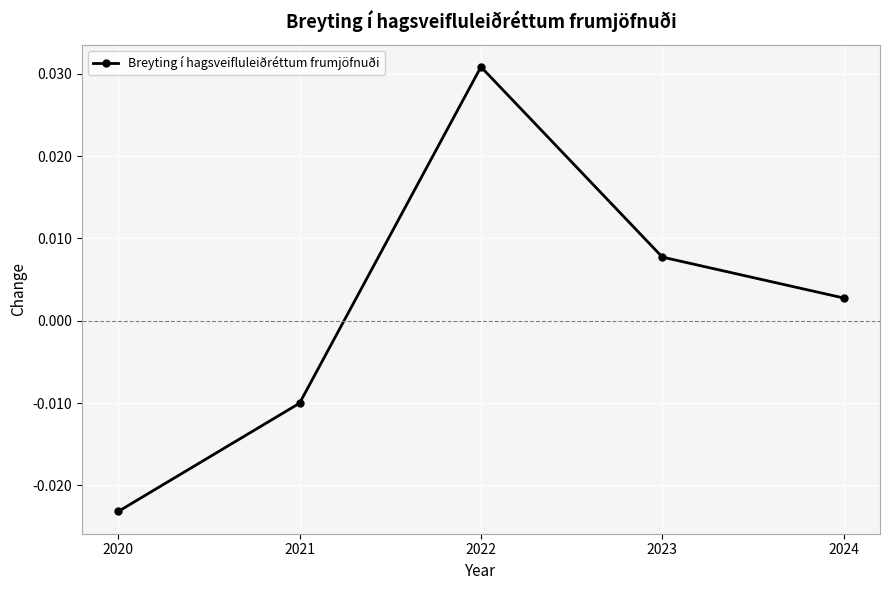

Rank the categories by value from lowest to highest.

2020, 2021, 2024, 2023, 2022